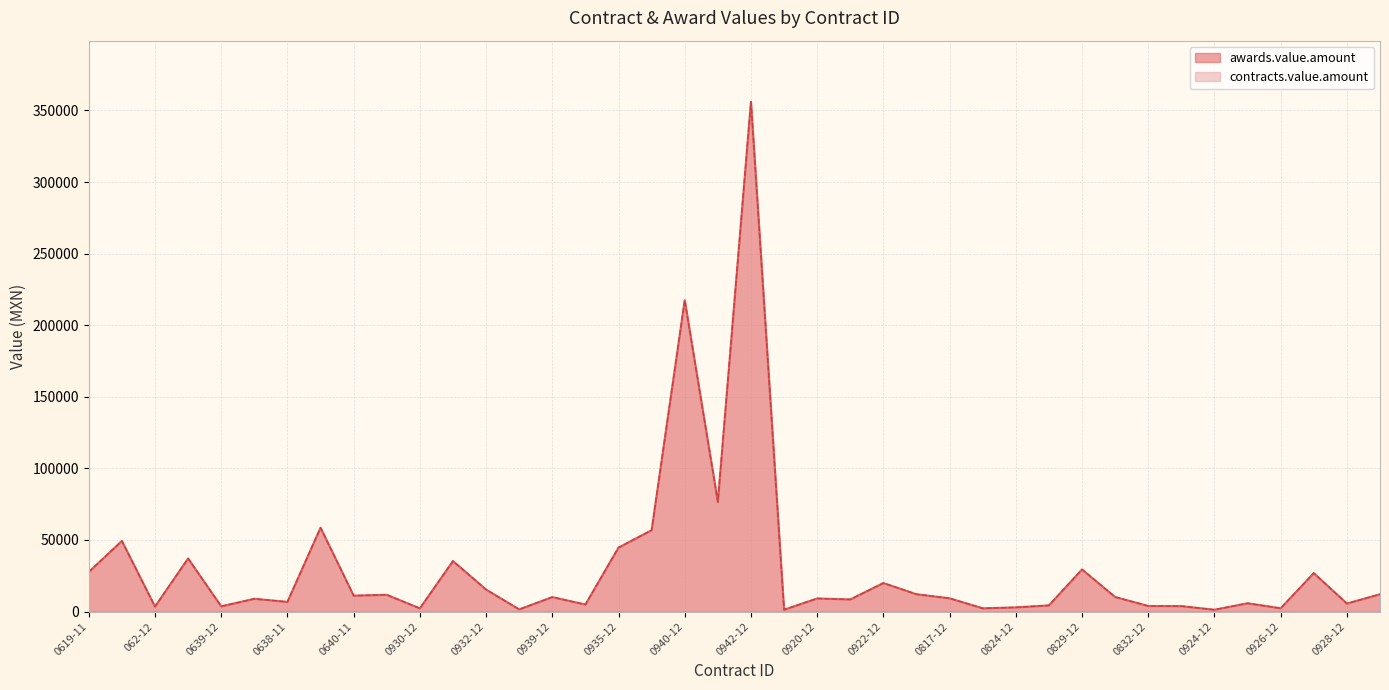

Which series has the widest spread of values?

awards.value.amount